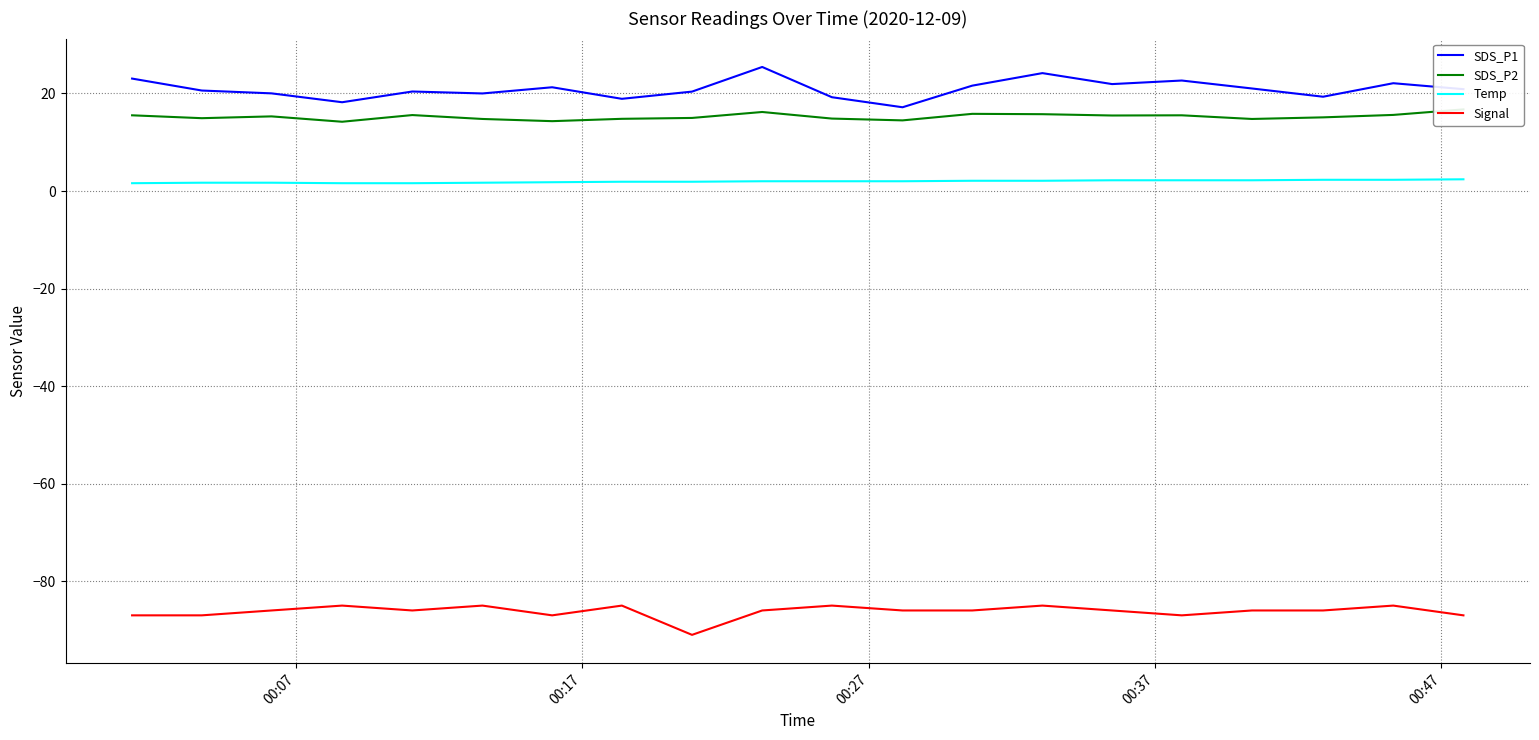

How many values in the SDS_P1 series are below 20?

5